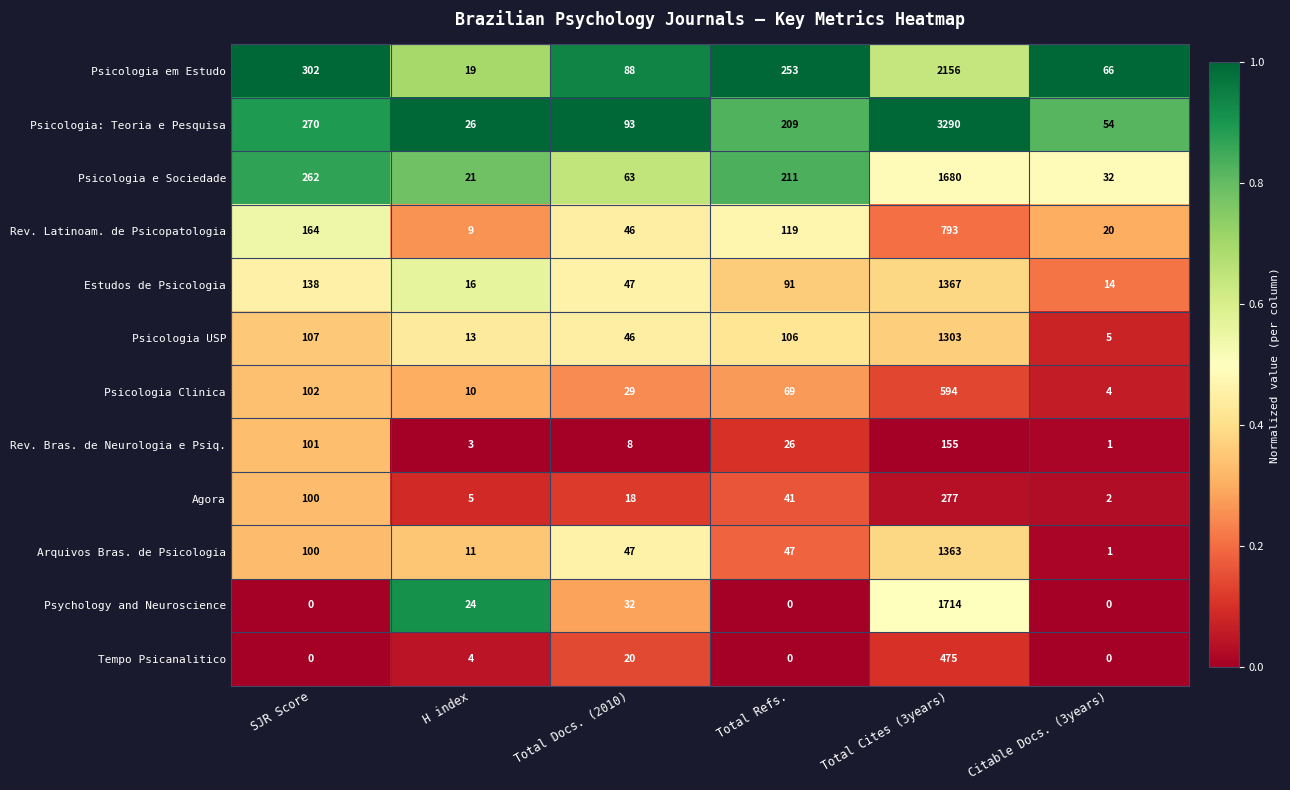

Which series has the largest total across all categories?

Psicologia: Teoria e Pesquisa